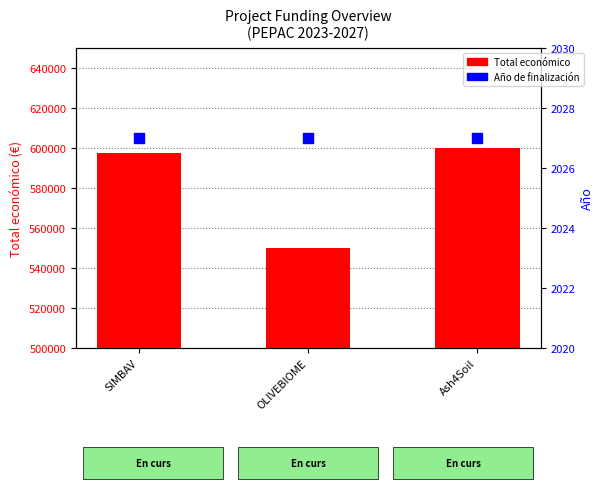

Which series has the largest total across all categories?

Total económico